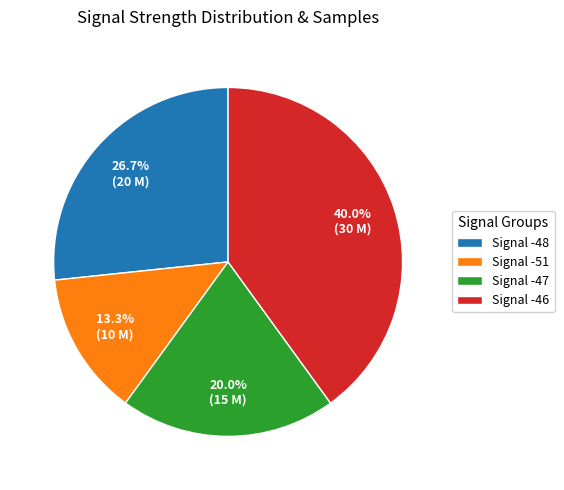

Which slice is the largest?

Signal -46